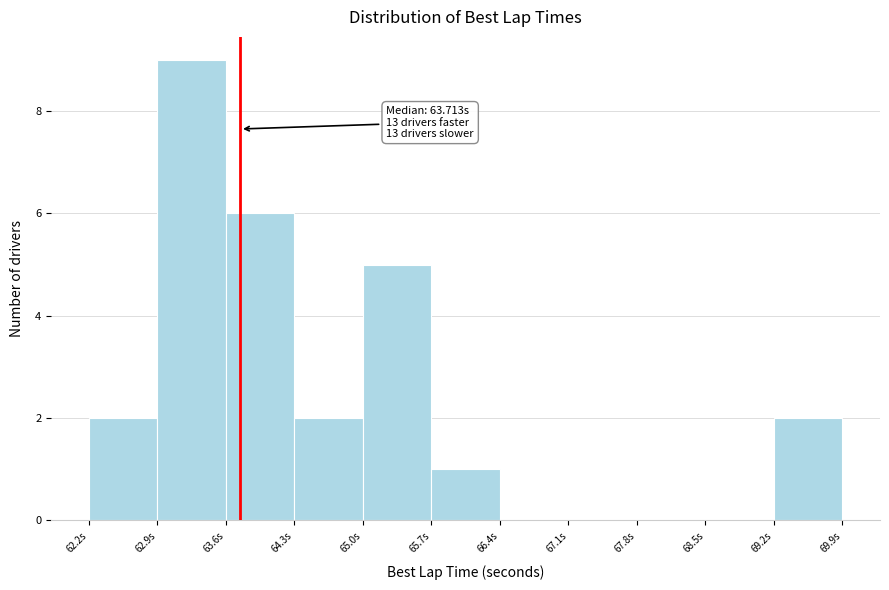

Over which range of the x-axis is the bar tallest?

62.9 to 63.6